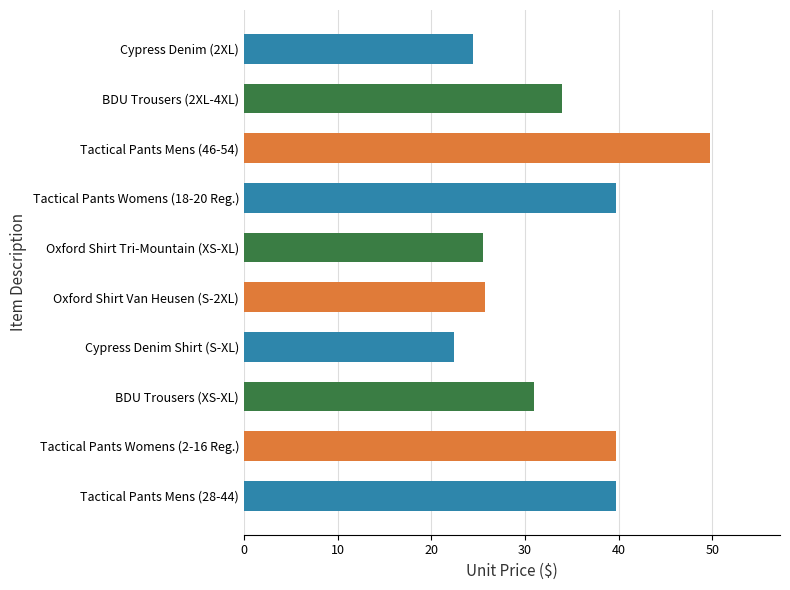

The value at Tactical Pants Mens (28-44) is 21.2. True or false?

False